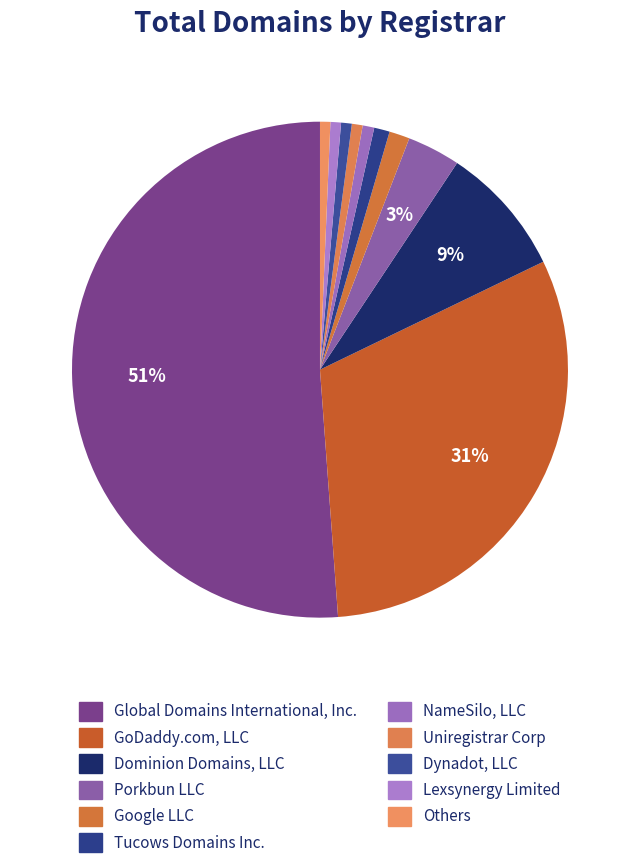

To the nearest percent, what is the difference between the Lexsynergy Limited and Google LLC slice percentages?

1%